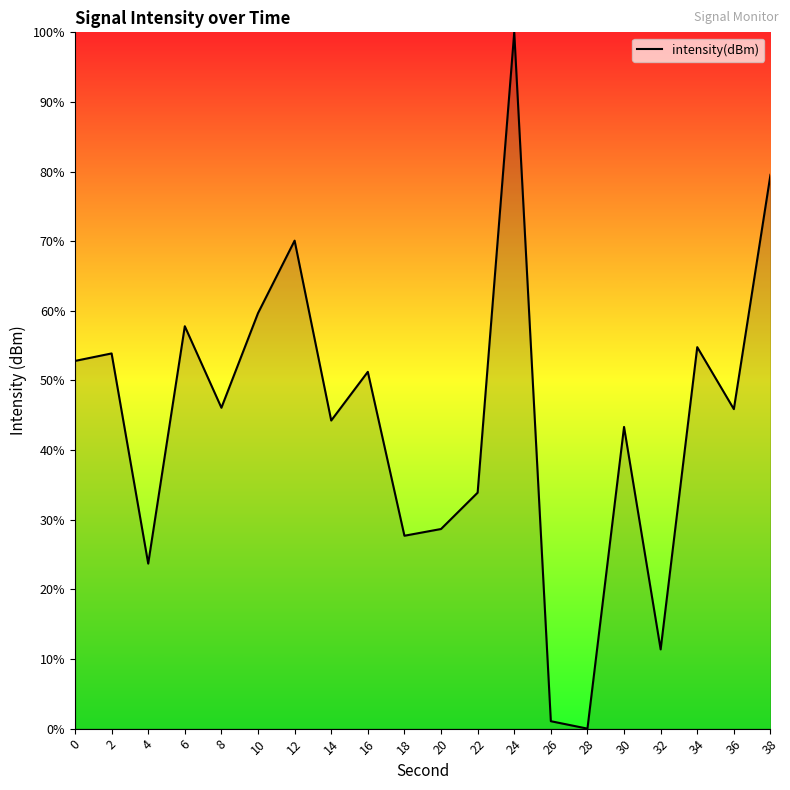

How many lines are shown in the chart?

1